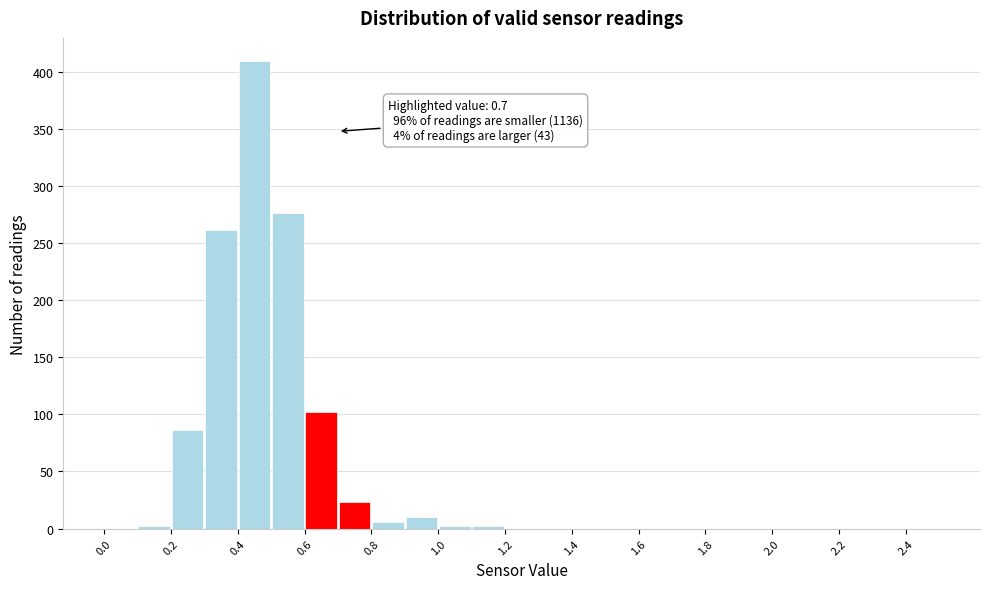

Which range on the x-axis has the tallest bar?

0.4 to 0.5